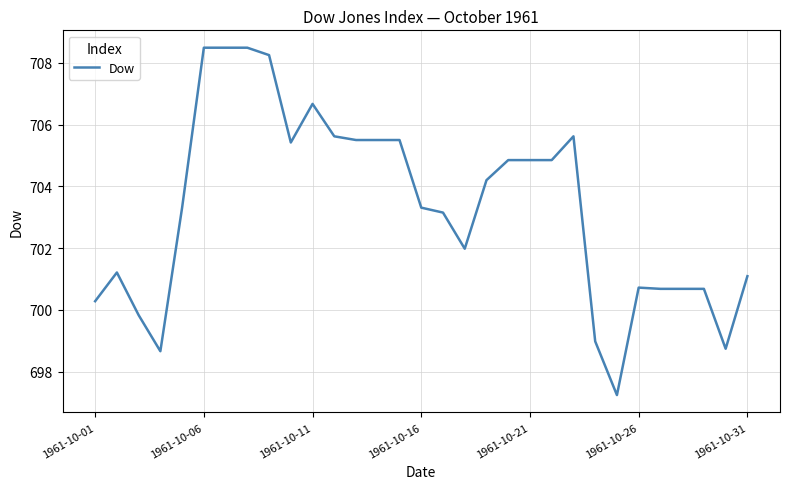

What is the greatest value displayed?

708.5